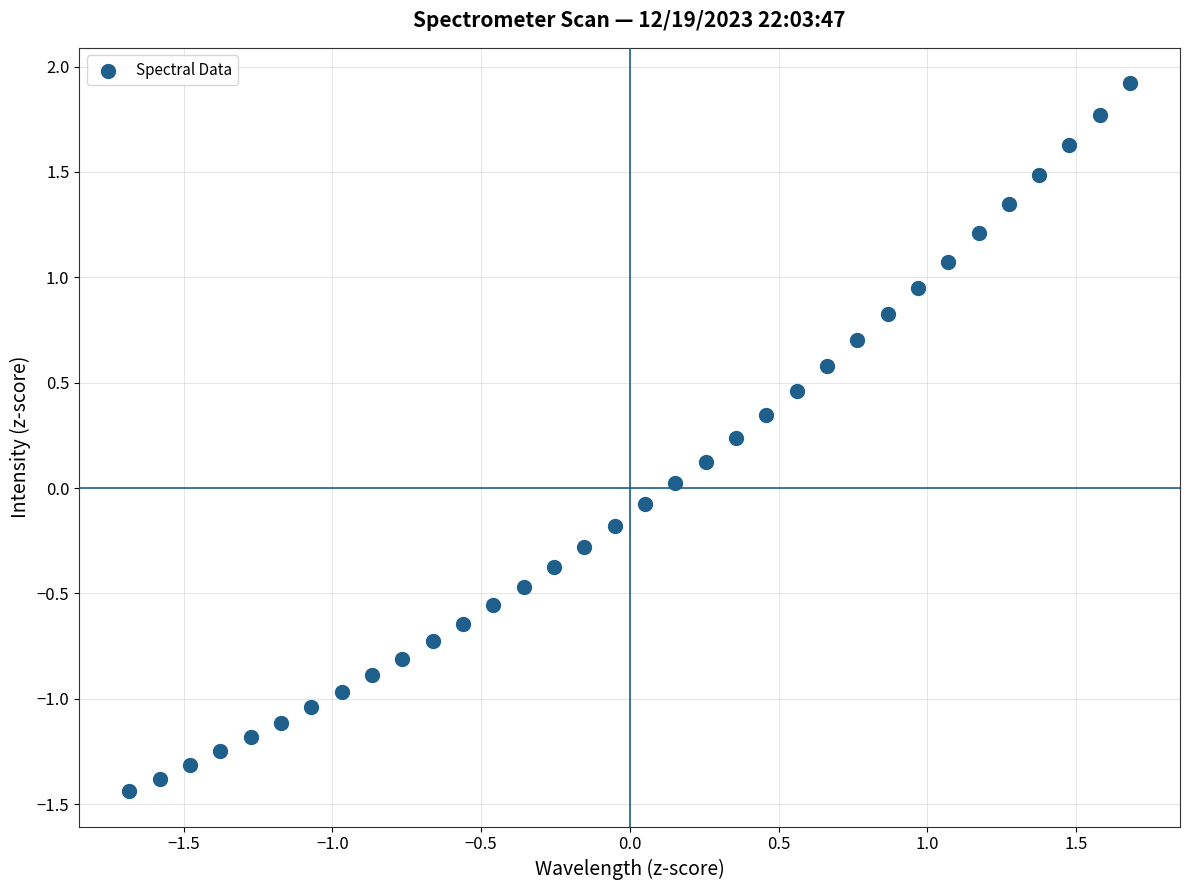

What is the range of Y values (max minus min)?

3.4